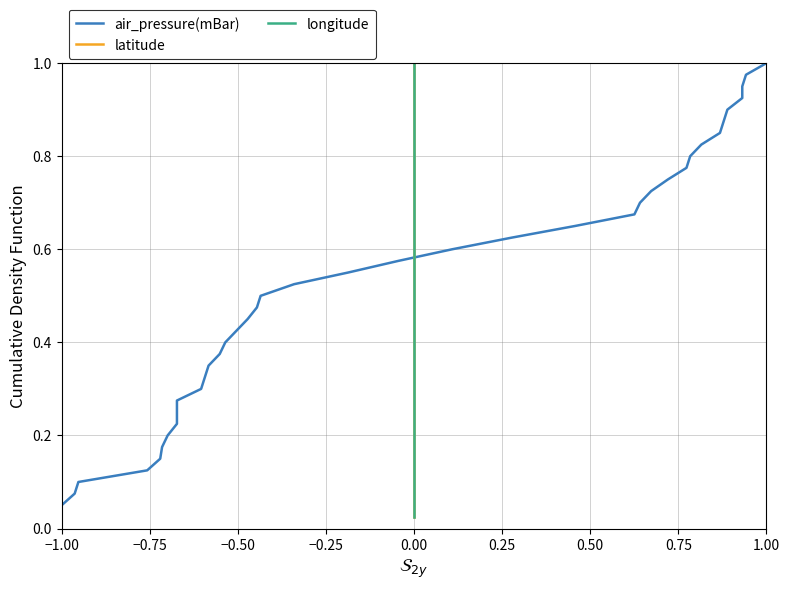

Is the value of longitude at 15 greater than the value of air_pressure(mBar) at 21?

No